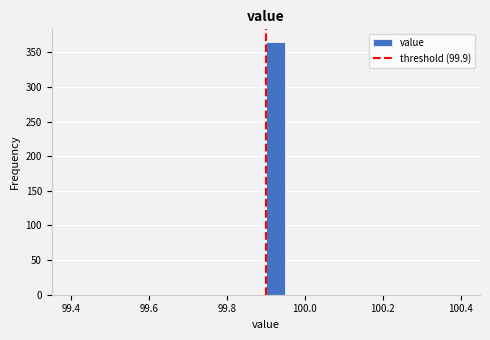

Read against the x-axis, roughly where is the centre of the tallest bar?

99.92